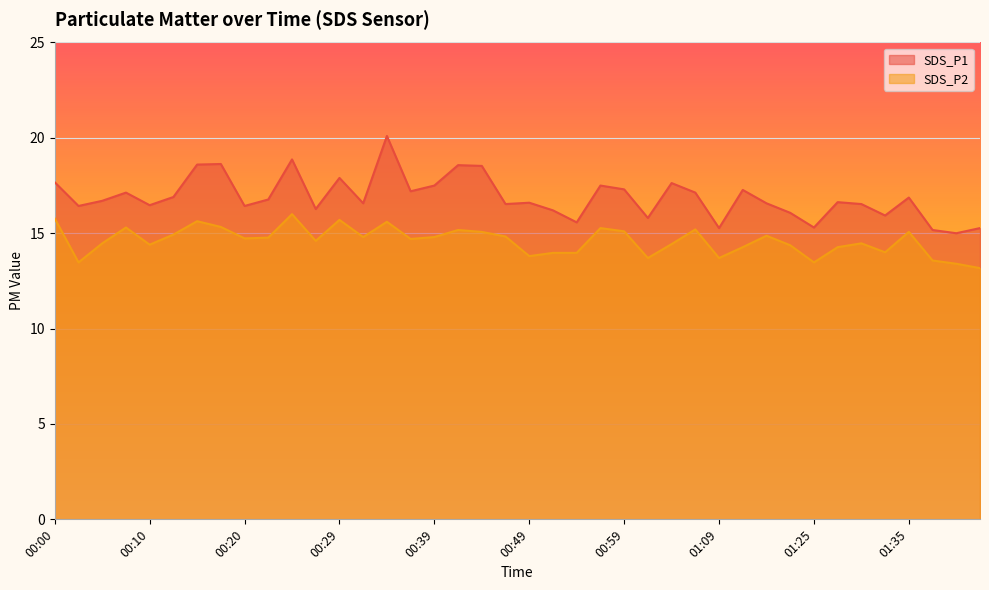

Is the value of SDS_P1 at 00:44 greater than the value of SDS_P2 at 00:44?

Yes